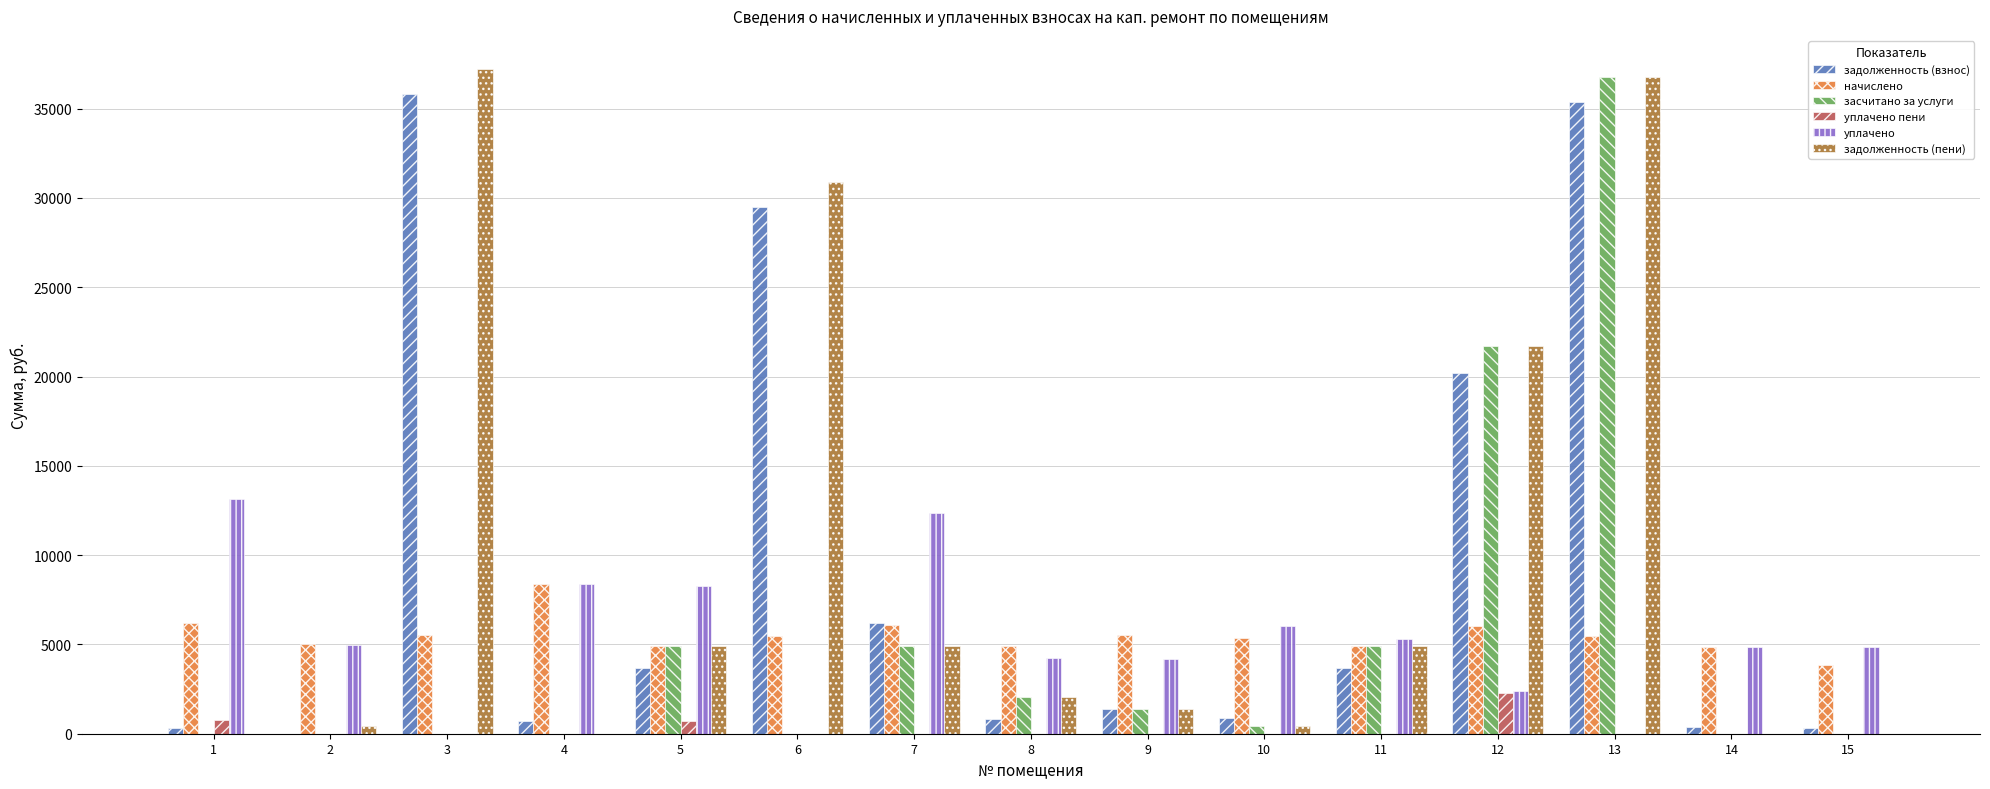

At which label does начислено reach its peak?

4